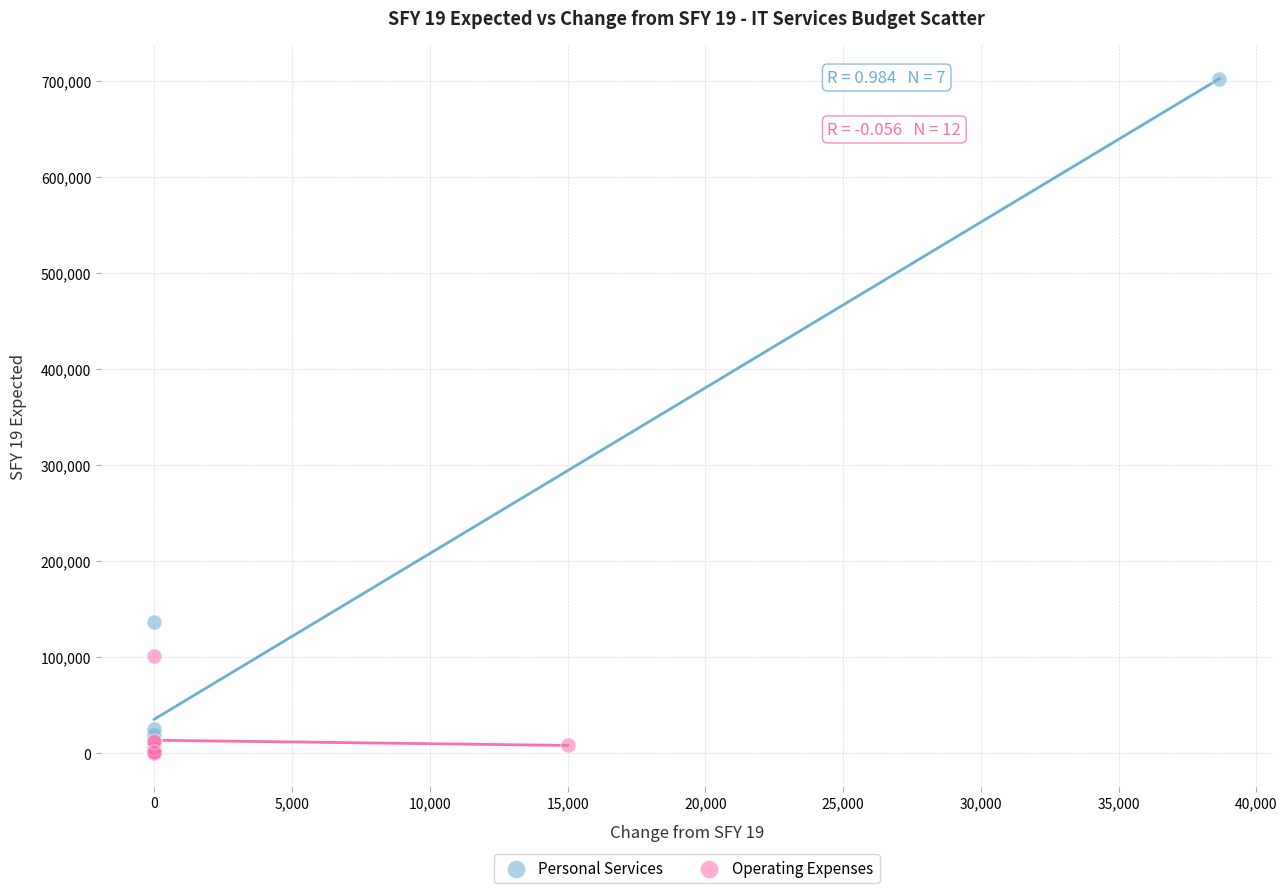

Which series reaches the maximum Y coordinate?

Personal Services